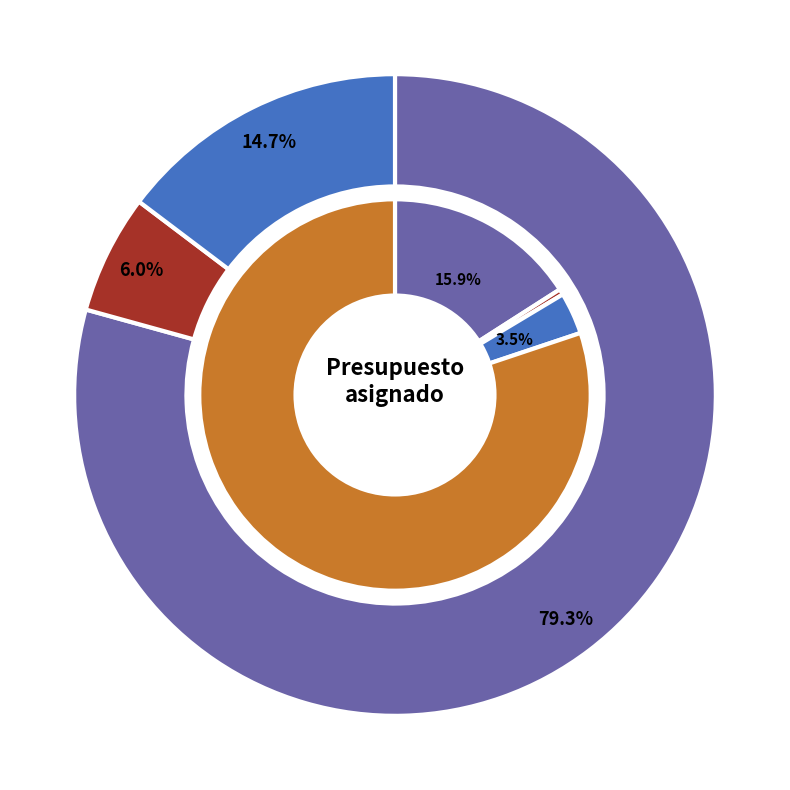

Do Servicios personales and Servicios Generales together represent more than half of the pie?

Yes